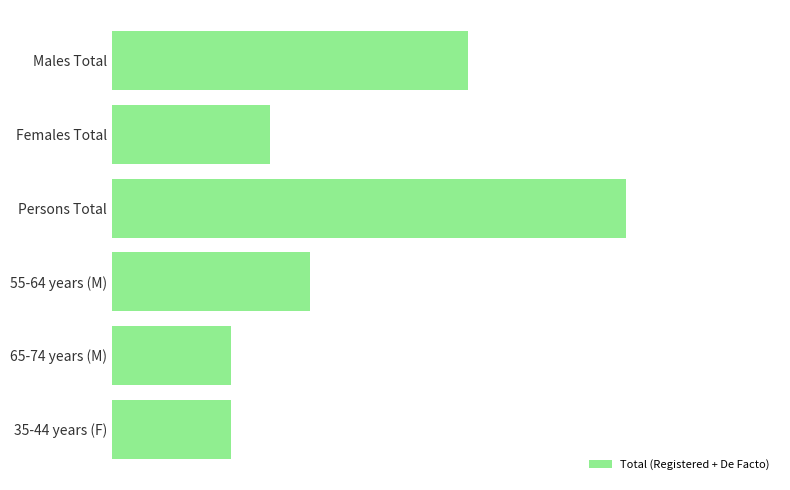

What is the greatest value displayed?

13